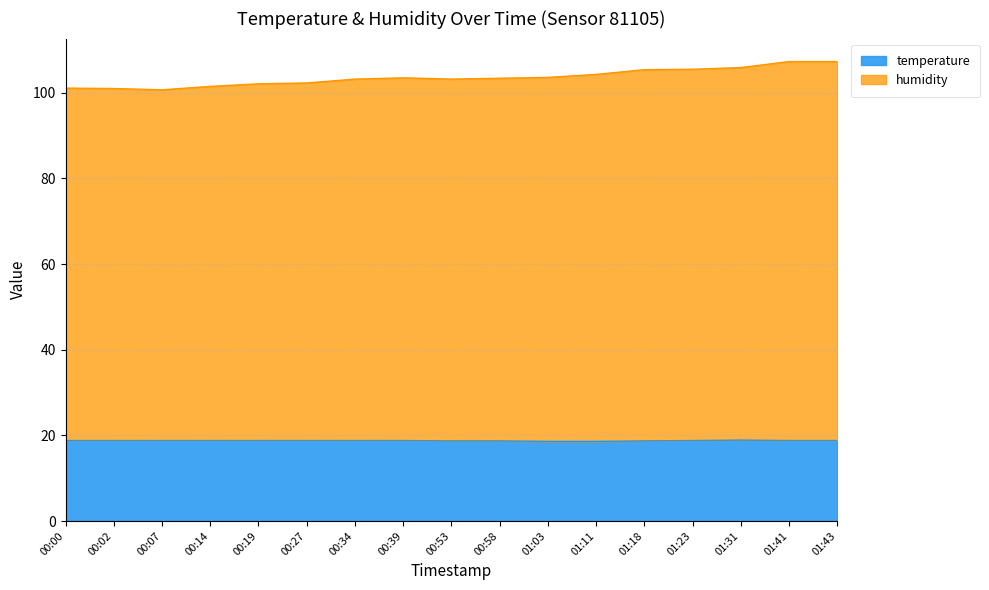

At 00:53, list the series in order from largest to smallest.

humidity, temperature